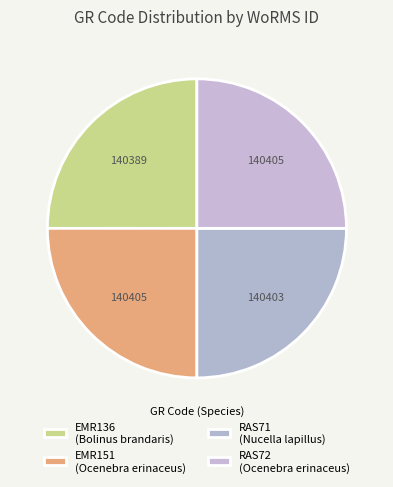

To the nearest percent, what portion does RAS71 represent?

25%